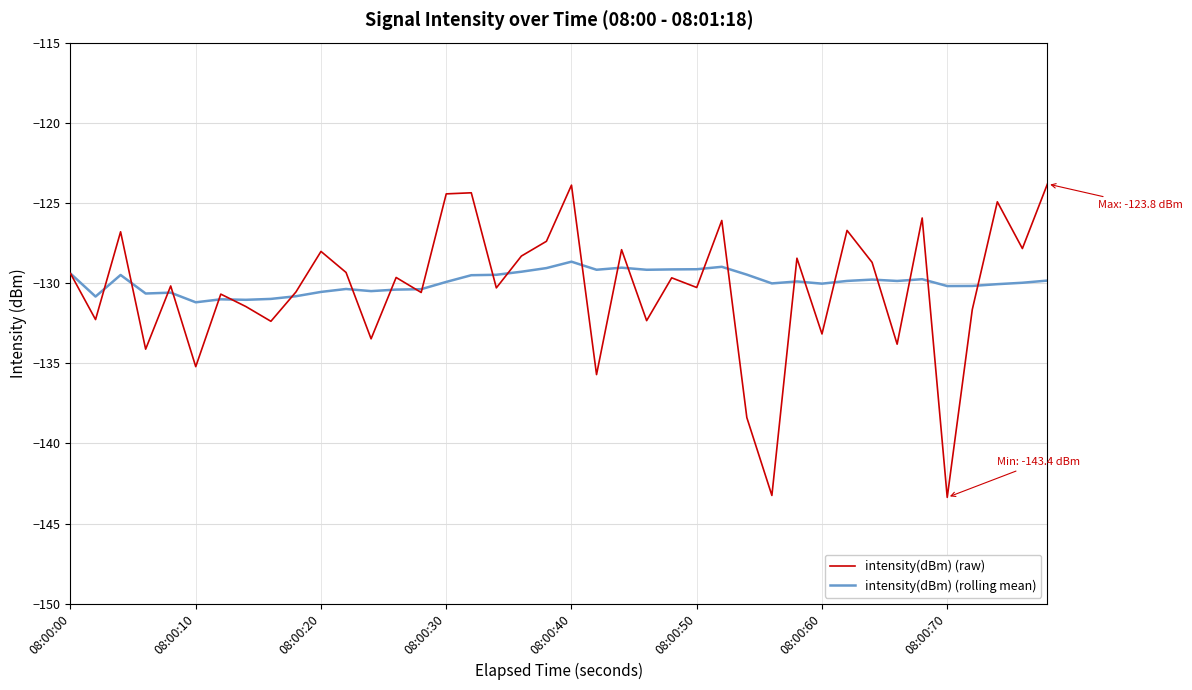

List the series in order of their overall mean, highest first.

intensity(dBm) (rolling mean), intensity(dBm) (raw)